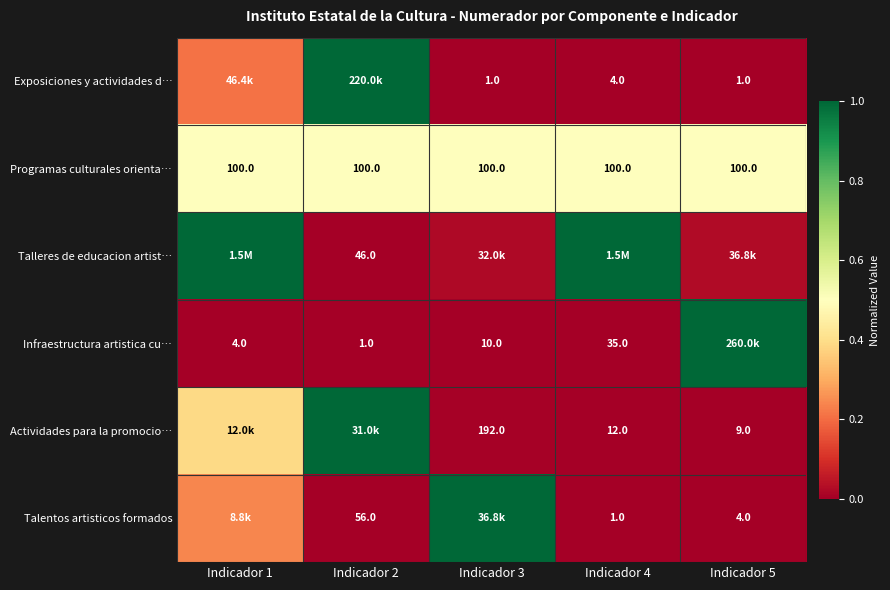

Which has a higher value, Indicador 3 or Indicador 1?

Indicador 1